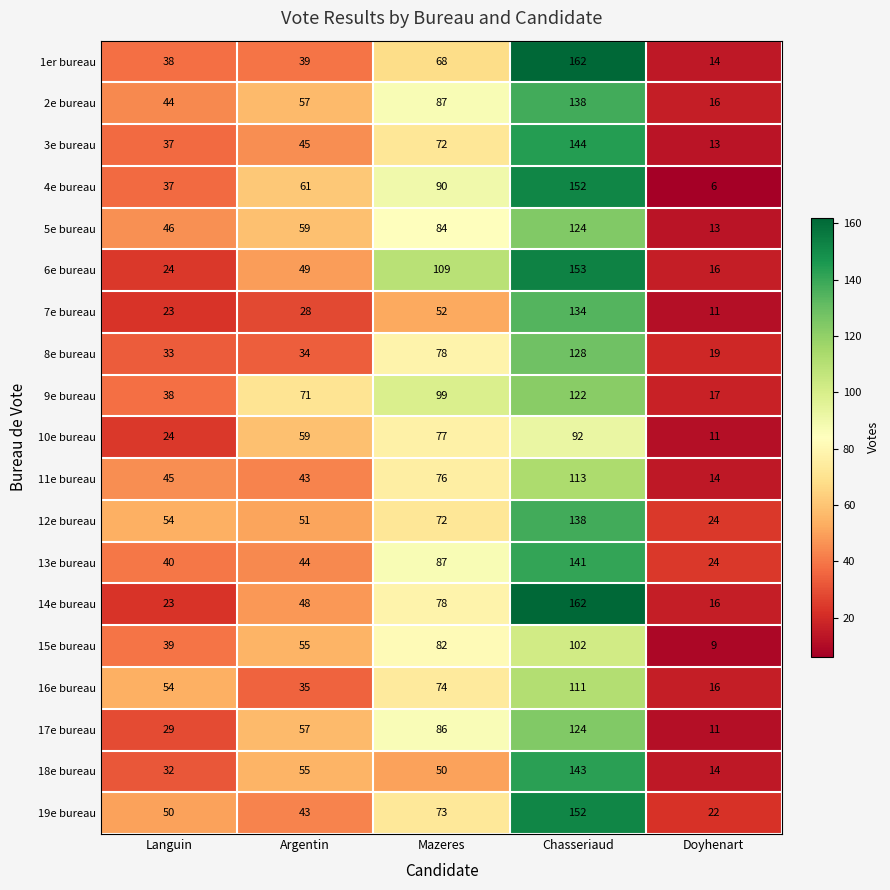

Is it true that 3e bureau equals 72 at Mazeres?

True